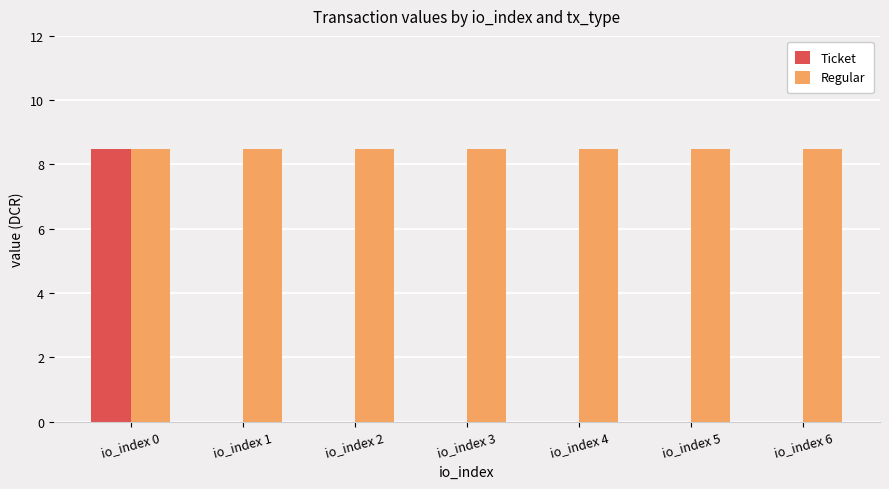

Is the value of Regular at io_index 0 greater than the value of Ticket at io_index 5?

Yes